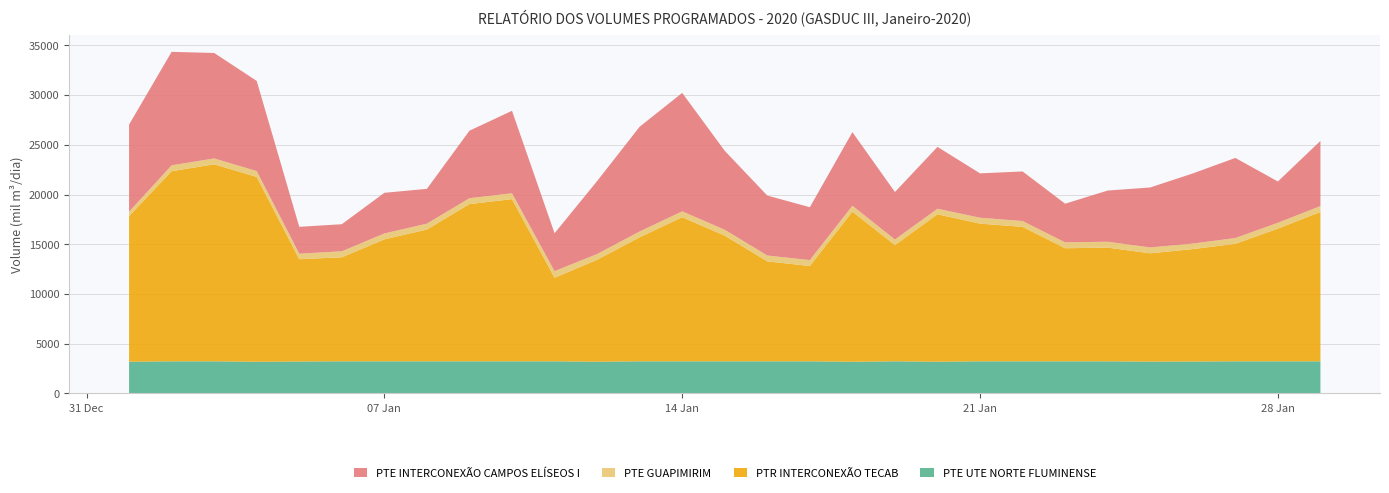

Reading left to right, transcribe all the data shown in this chart.

PTE UTE NORTE FLUMINENSE: 2020-01-01=3192.9	2020-01-02=3231.0	2020-01-03=3231.0	2020-01-04=3186.0	2020-01-05=3213.4	2020-01-06=3231.0	2020-01-07=3231.0	2020-01-08=3231.0	2020-01-09=3231.0	2020-01-10=3231.0	2020-01-11=3231.0	2020-01-12=3193.2	2020-01-13=3231.0	2020-01-14=3231.0	2020-01-15=3231.0	2020-01-16=3231.0	2020-01-17=3231.0	2020-01-18=3189.0	2020-01-19=3231.0	2020-01-20=3193.8	2020-01-21=3231.0	2020-01-22=3231.0	2020-01-23=3231.0	2020-01-24=3231.0	2020-01-25=3202.0	2020-01-26=3213.0	2020-01-27=3231.0	2020-01-28=3231.0	2020-01-29=3231.0
PTR INTERCONEXÃO TECAB: 2020-01-01=14638.7	2020-01-02=19115.2	2020-01-03=19808.8	2020-01-04=18584.2	2020-01-05=10284.0	2020-01-06=10456.1	2020-01-07=12263.2	2020-01-08=13251.2	2020-01-09=15809.9	2020-01-10=16308.2	2020-01-11=8400.9	2020-01-12=10247.4	2020-01-13=12471.6	2020-01-14=14485.8	2020-01-15=12636.5	2020-01-16=10048.5	2020-01-17=9586.4	2020-01-18=15095.5	2020-01-19=11688.4	2020-01-20=14819.1	2020-01-21=13845.0	2020-01-22=13514.9	2020-01-23=11370.2	2020-01-24=11431.3	2020-01-25=10888.2	2020-01-26=11300.2	2020-01-27=11811.4	2020-01-28=13340.3	2020-01-29=15018.2
PTE GUAPIMIRIM: 2020-01-01=441.9	2020-01-02=591.5	2020-01-03=591.5	2020-01-04=591.5	2020-01-05=557.0	2020-01-06=607.5	2020-01-07=591.5	2020-01-08=591.5	2020-01-09=591.5	2020-01-10=591.5	2020-01-11=667.8	2020-01-12=577.7	2020-01-13=582.9	2020-01-14=591.5	2020-01-15=591.5	2020-01-16=591.5	2020-01-17=591.5	2020-01-18=591.5	2020-01-19=557.0	2020-01-20=561.2	2020-01-21=591.5	2020-01-22=591.5	2020-01-23=591.5	2020-01-24=591.5	2020-01-25=591.5	2020-01-26=557.0	2020-01-27=582.9	2020-01-28=591.5	2020-01-29=591.5
PTE INTERCONEXÃO CAMPOS ELÍSEOS I: 2020-01-01=8755.9	2020-01-02=11408.6	2020-01-03=10604.3	2020-01-04=9063.0	2020-01-05=2698.0	2020-01-06=2720.5	2020-01-07=4088.0	2020-01-08=3498.1	2020-01-09=6786.9	2020-01-10=8289.4	2020-01-11=3805.9	2020-01-12=7335.3	2020-01-13=10532.7	2020-01-14=11909.5	2020-01-15=7936.6	2020-01-16=6024.6	2020-01-17=5316.2	2020-01-18=7397.4	2020-01-19=4778.3	2020-01-20=6218.6	2020-01-21=4461.0	2020-01-22=4984.9	2020-01-23=3886.3	2020-01-24=5147.4	2020-01-25=6029.1	2020-01-26=7051.1	2020-01-27=8054.3	2020-01-28=4150.3	2020-01-29=6552.1